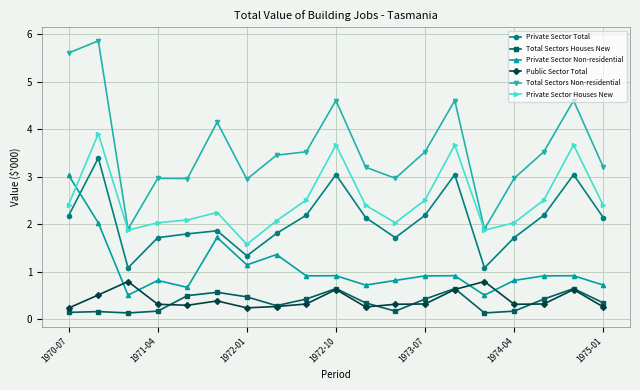

What is the value of the Private Sector Non-residential point at the 16th from the left?

0.8